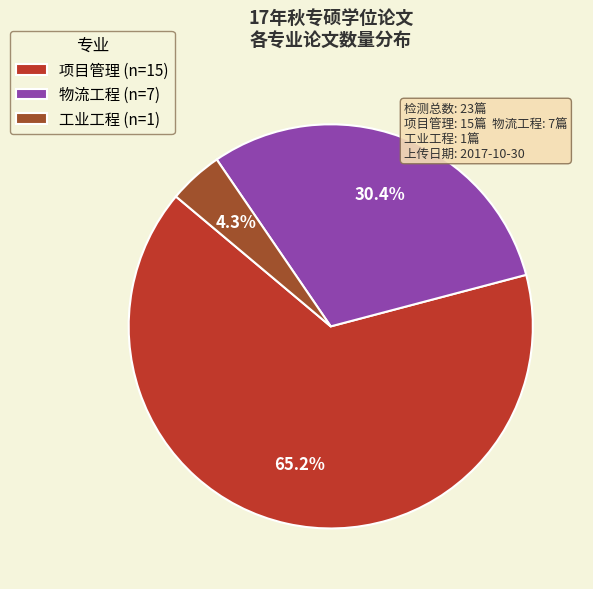

What is the largest slice in the pie chart?

项目管理